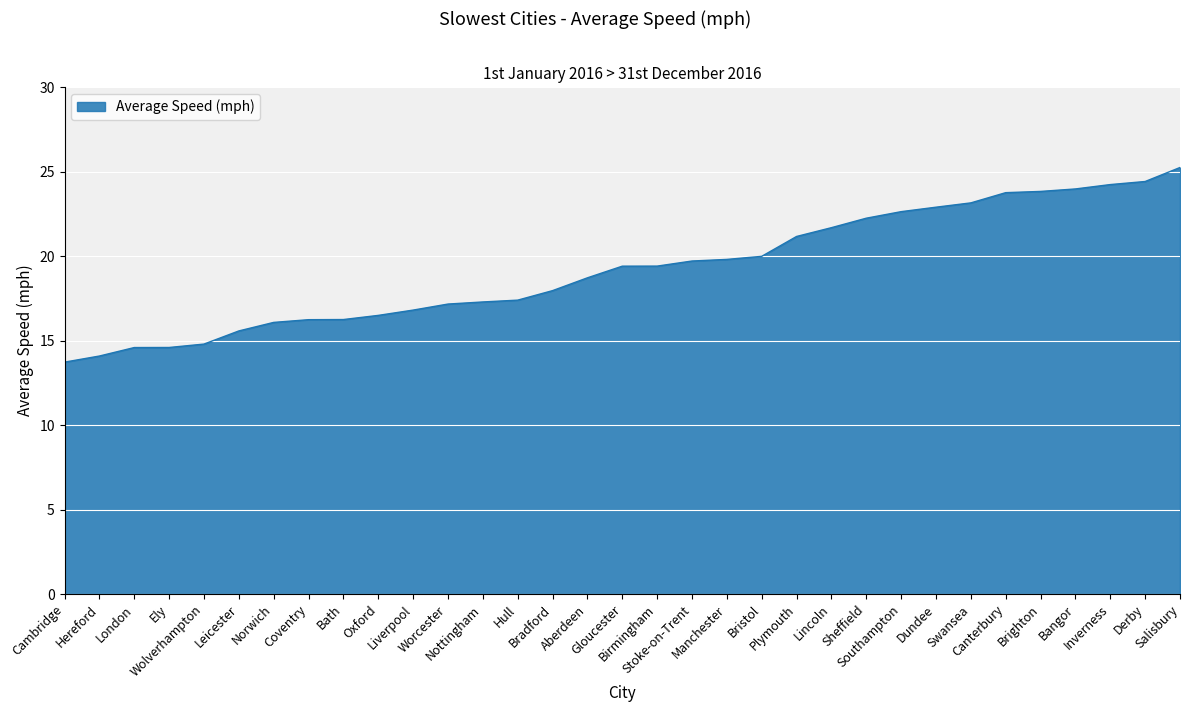

What is the difference between the maximum and minimum values?

11.5